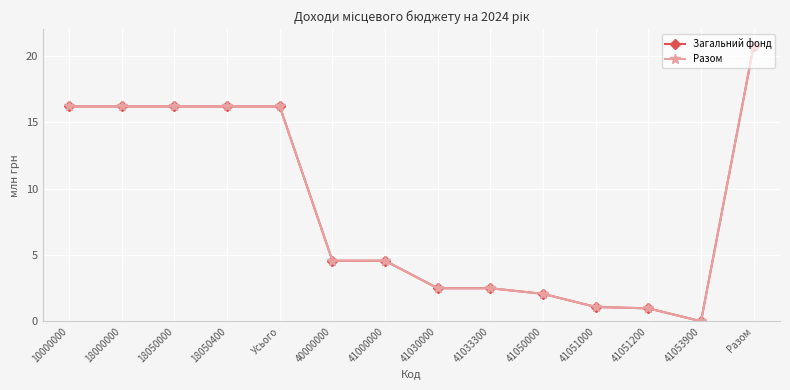

At which category is the sum across all series the highest?

Разом